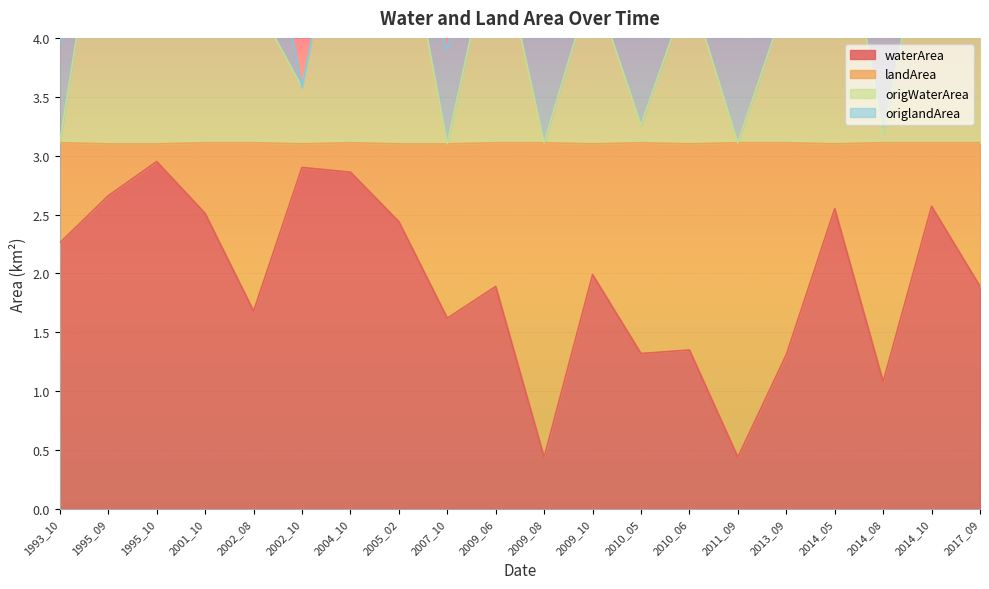

True or false: waterArea has more than 2 interior local peaks.

True